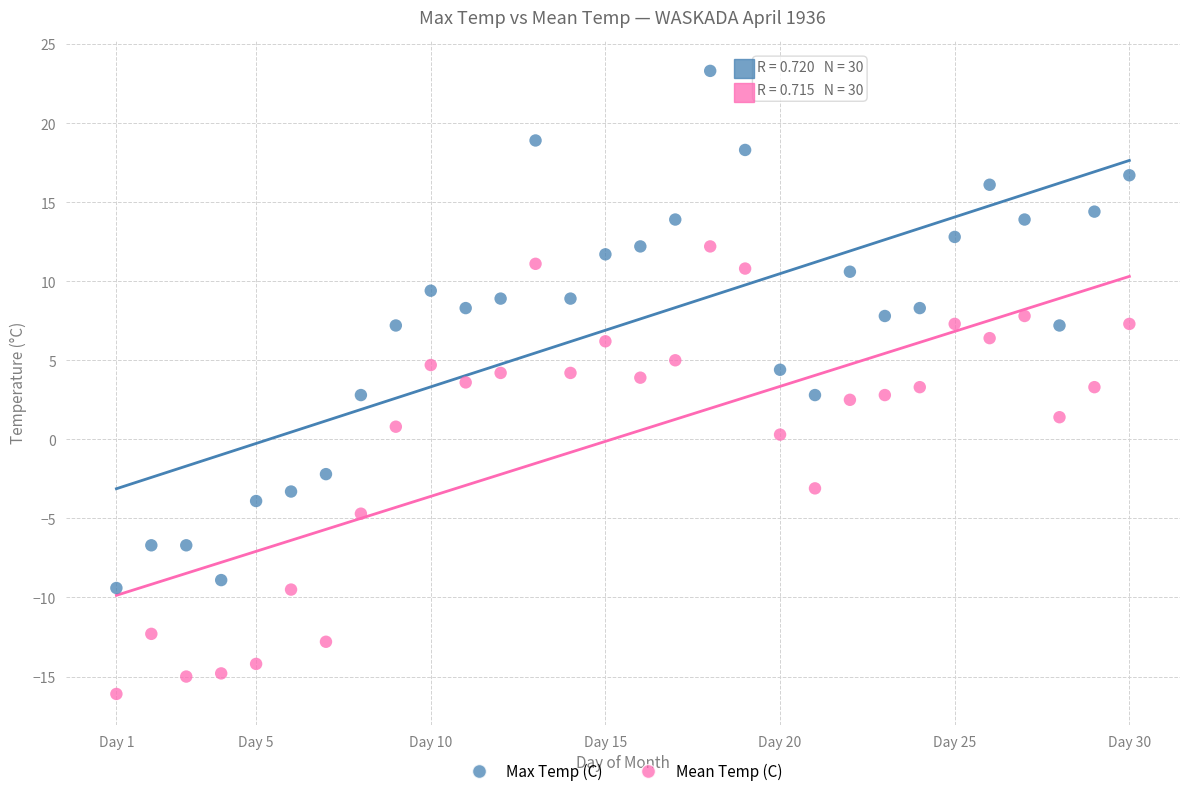

Which series contains the lowest Y value?

Mean Temp (C)